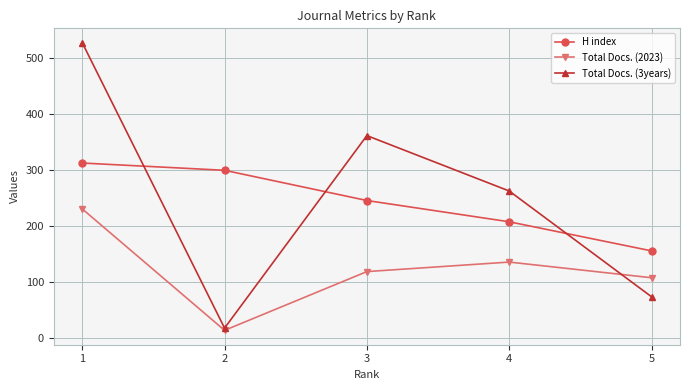

How many data points does each series have?

5